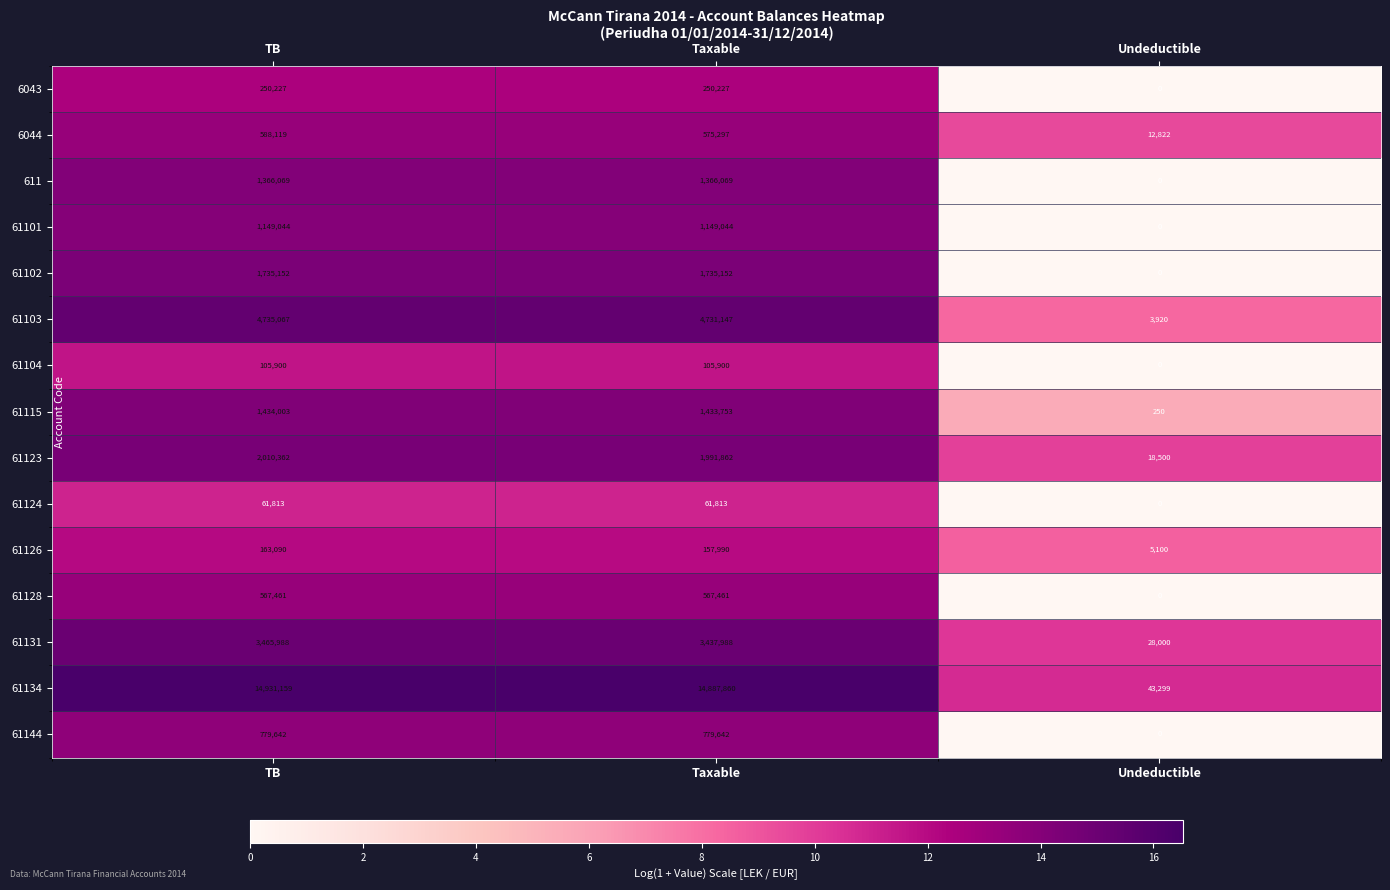

Rank the categories by 61126 value from lowest to highest.

Undeductible, Taxable, TB